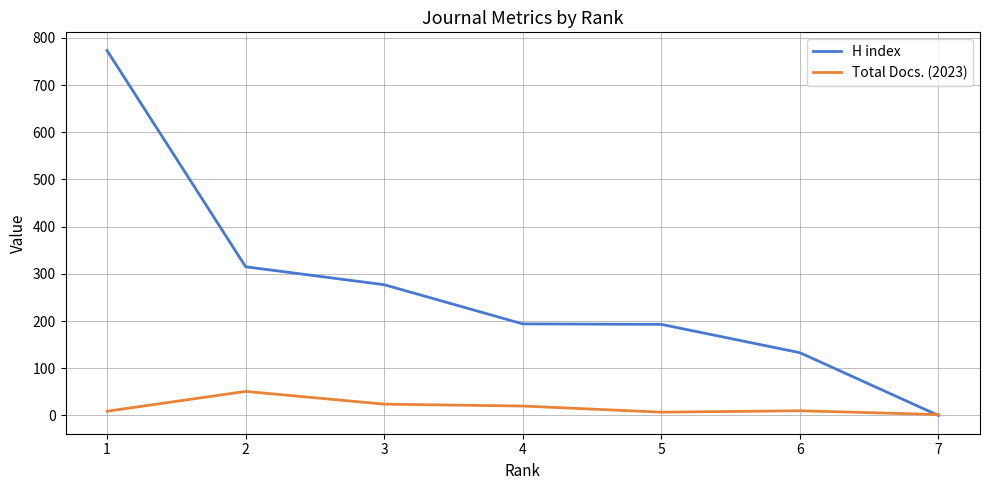

Which series changed the most between 3 and 4?

H index